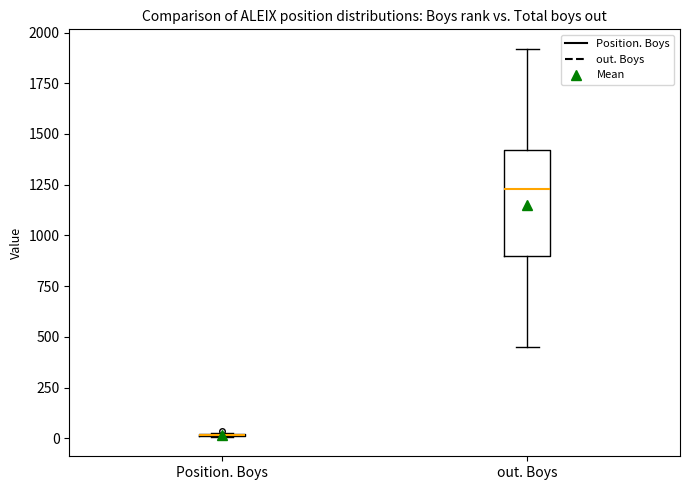

Reading left to right, transcribe this box plot: for each box, give where its median line is, the range the box spans, and where its two whiskers end, as read against the y-axis. The values are not printed on the chart, so give them approximately, as read against the axis.

Position. Boys: box collapsed to a line at 0, whiskers 0 to 50
out. Boys: median 1250, box 900 to 1400, whiskers 450 to 1900